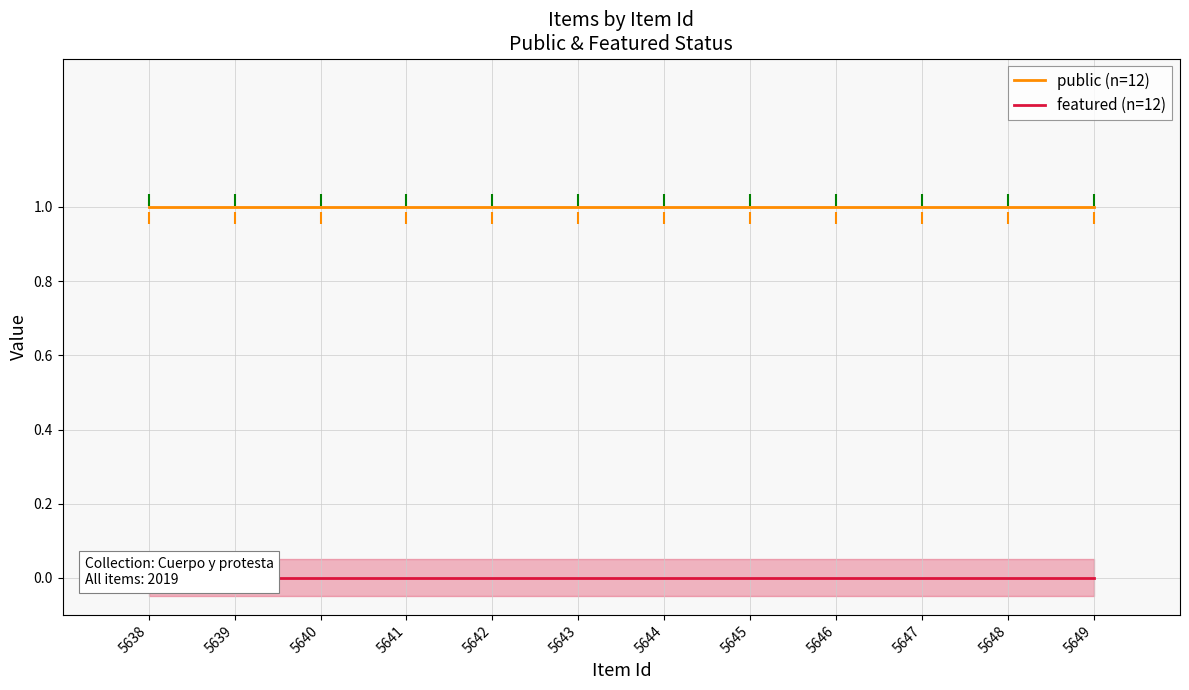

What is the difference between the highest and lowest values at 5638?

1